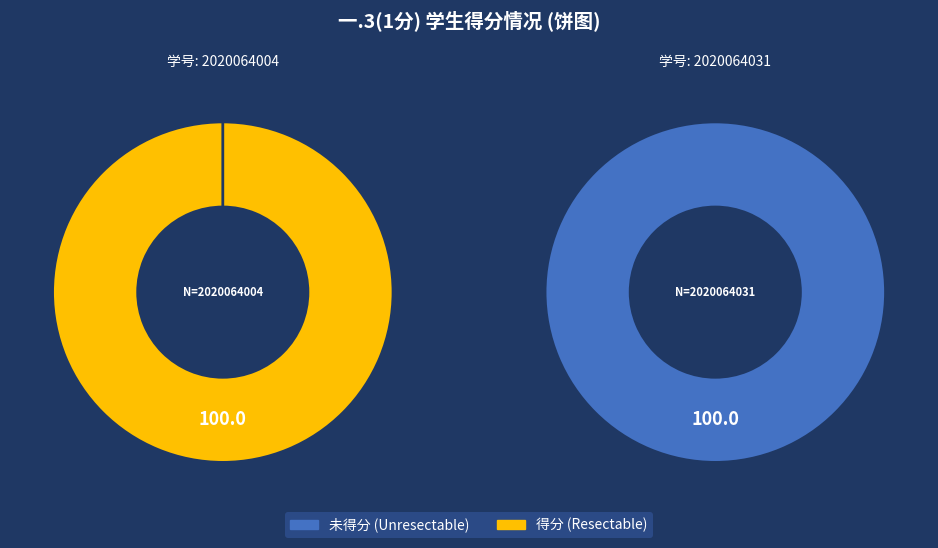

What is the smallest slice in the pie chart?

2020064031